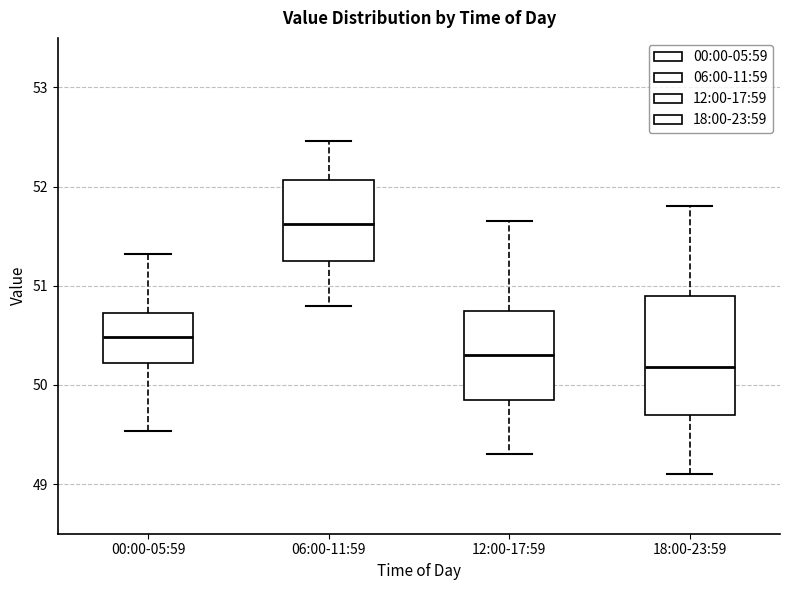

Which box is the tallest, from its lower edge to its upper edge?

18:00-23:59